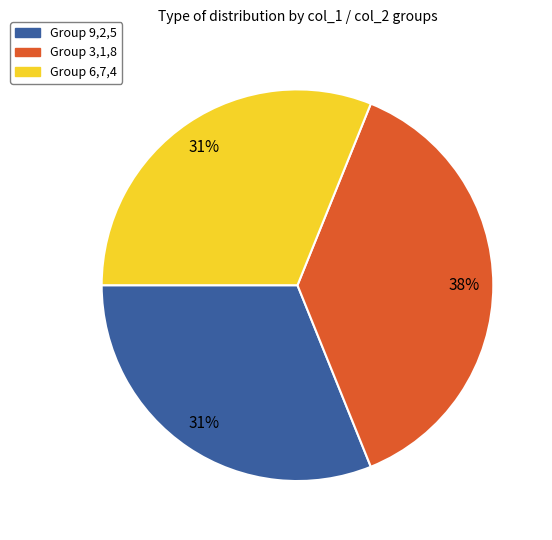

Is there any slice that represents more than half of the pie?

No